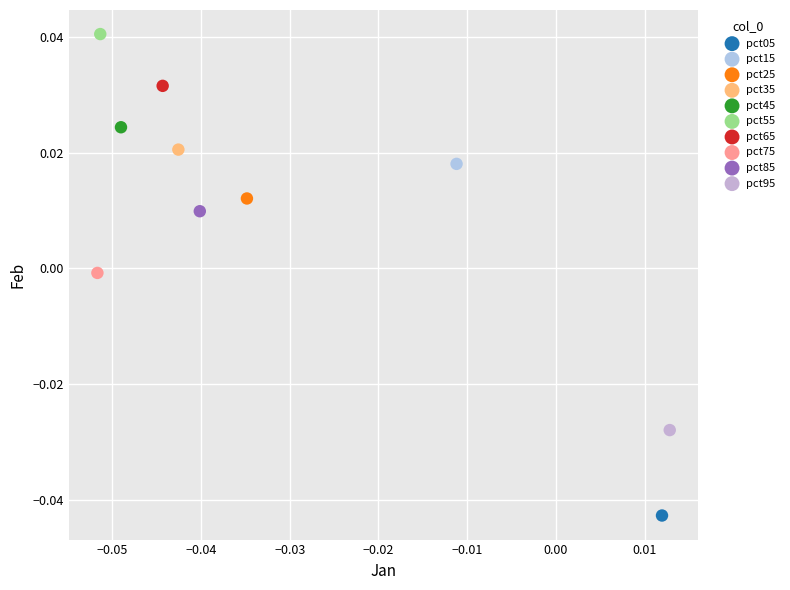

Which series contains the lowest Y value?

pct05